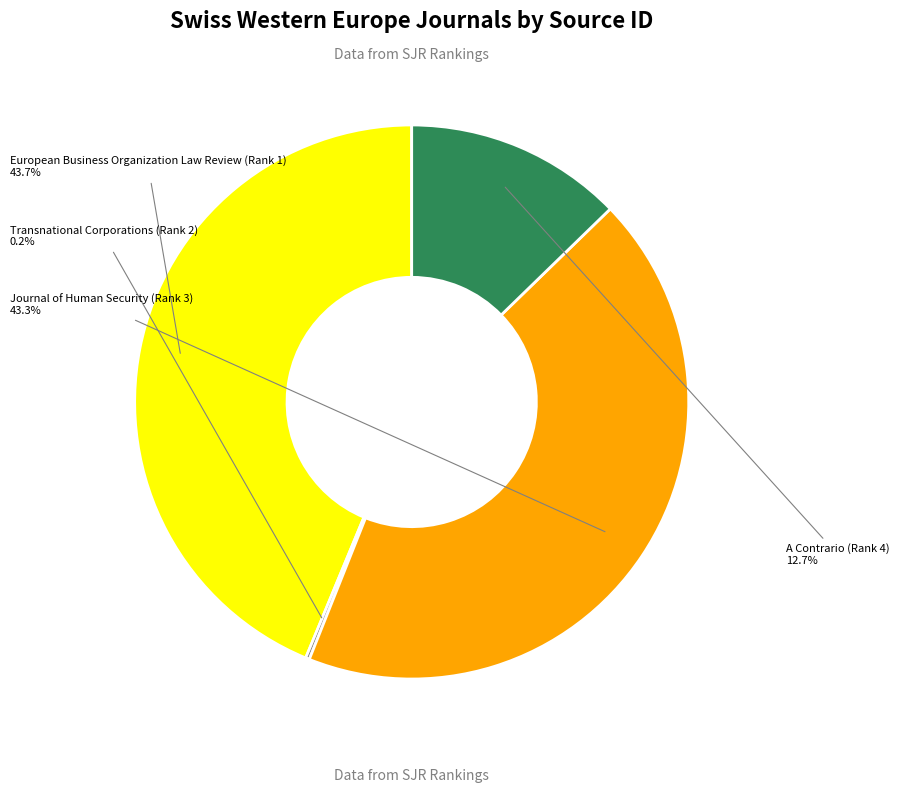

To the nearest percent, what is the difference between the largest and smallest slice percentages?

44%